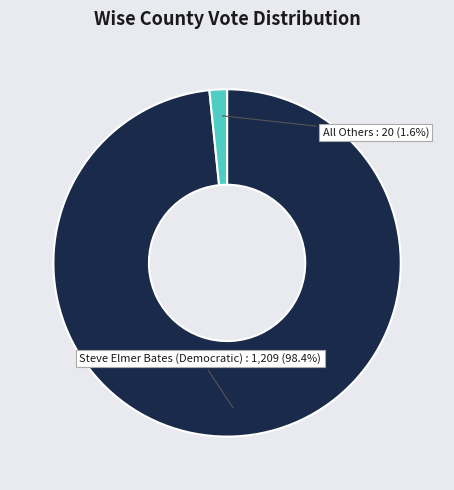

Is there a majority slice in this chart?

Yes